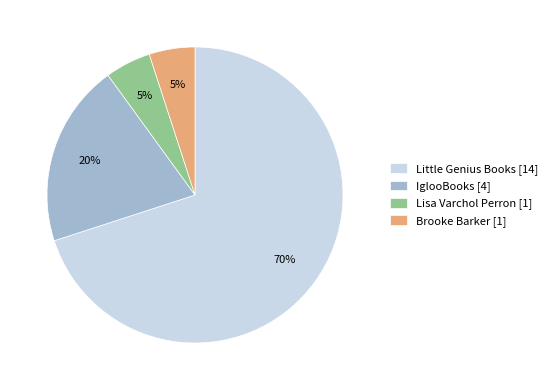

The Lisa Varchol Perron slice represents 1% of the pie. True or false?

False